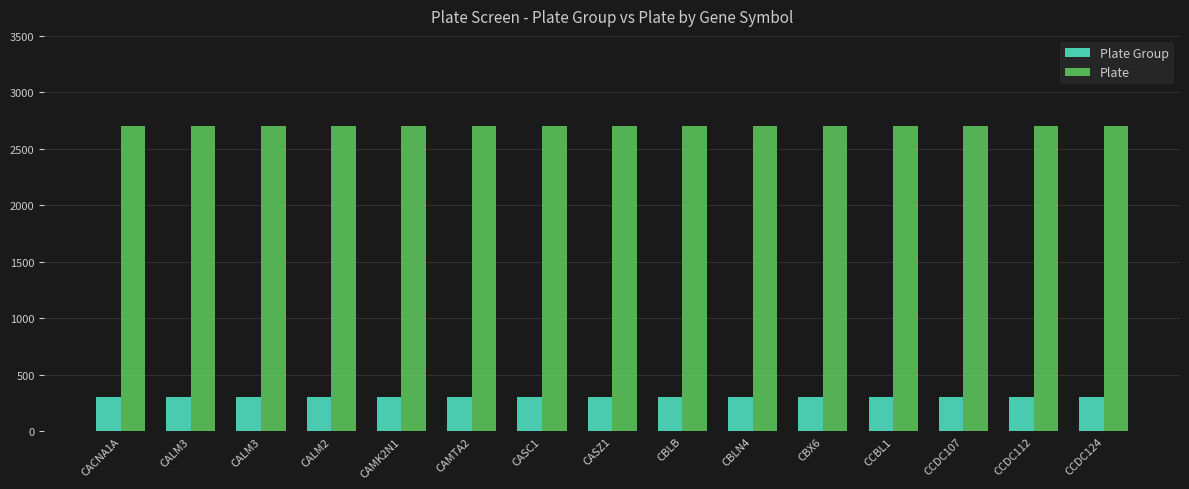

Is it true that Plate Group equals 305 at CAMTA2?

True